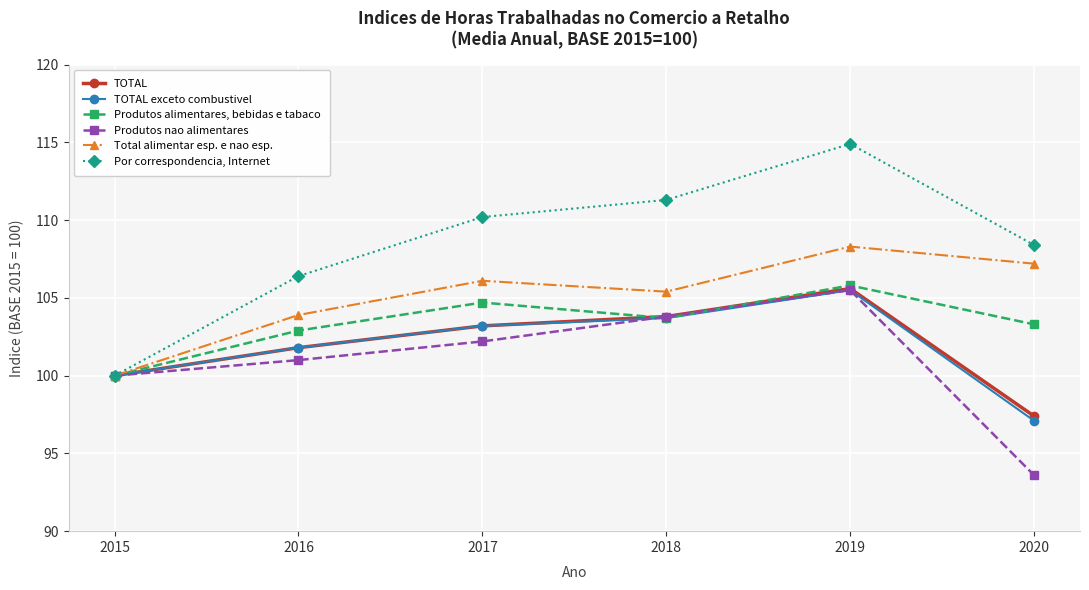

How many values in the Produtos nao alimentares series exceed 102?

3